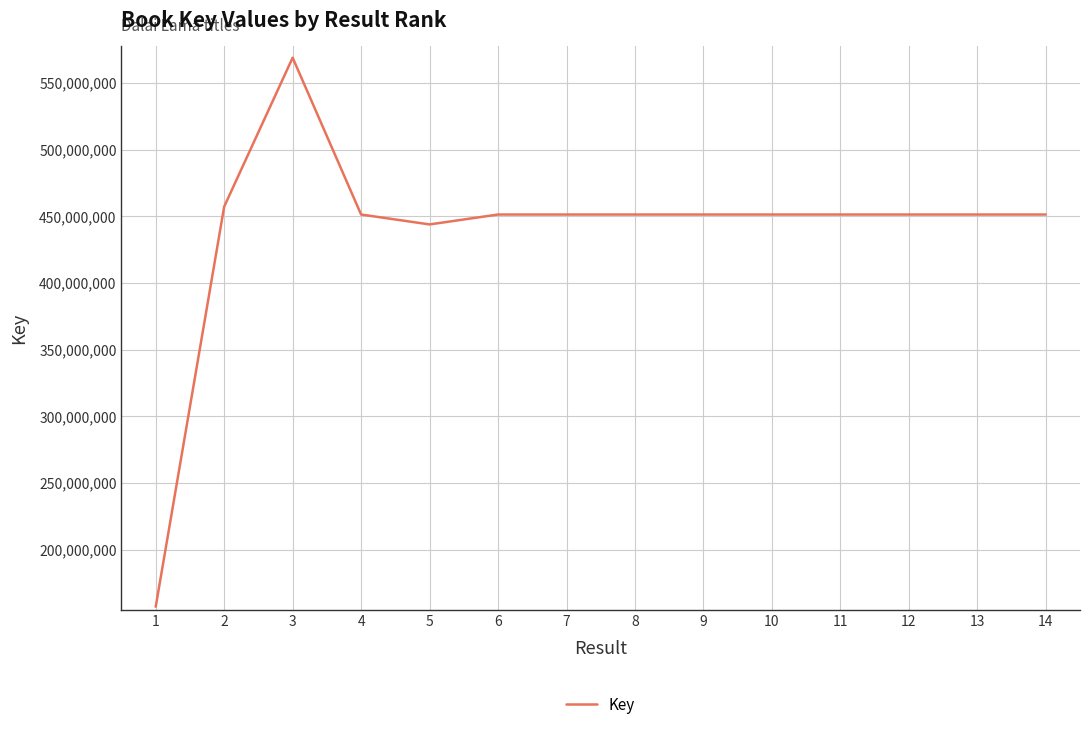

Where is the first local maximum?

3